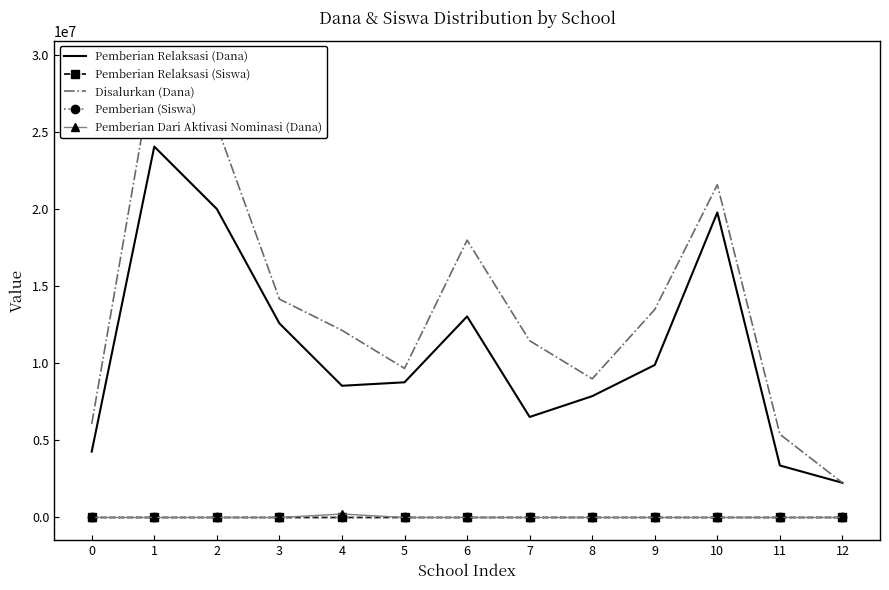

Is it true that Disalurkan (Dana) equals 13500000 at 9?

True